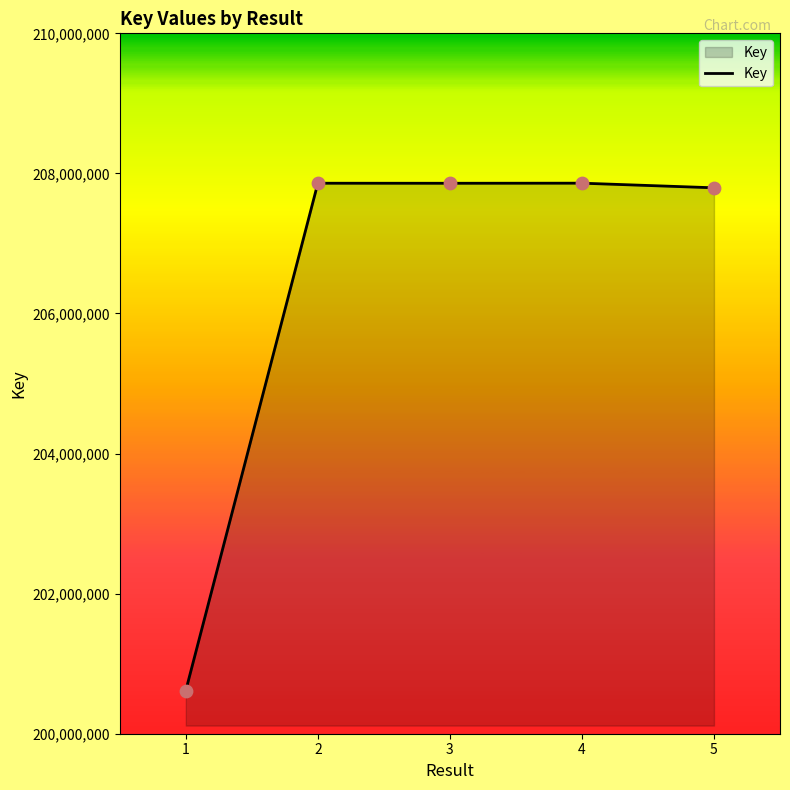

What is the change in value from 2 to 5?

-65287